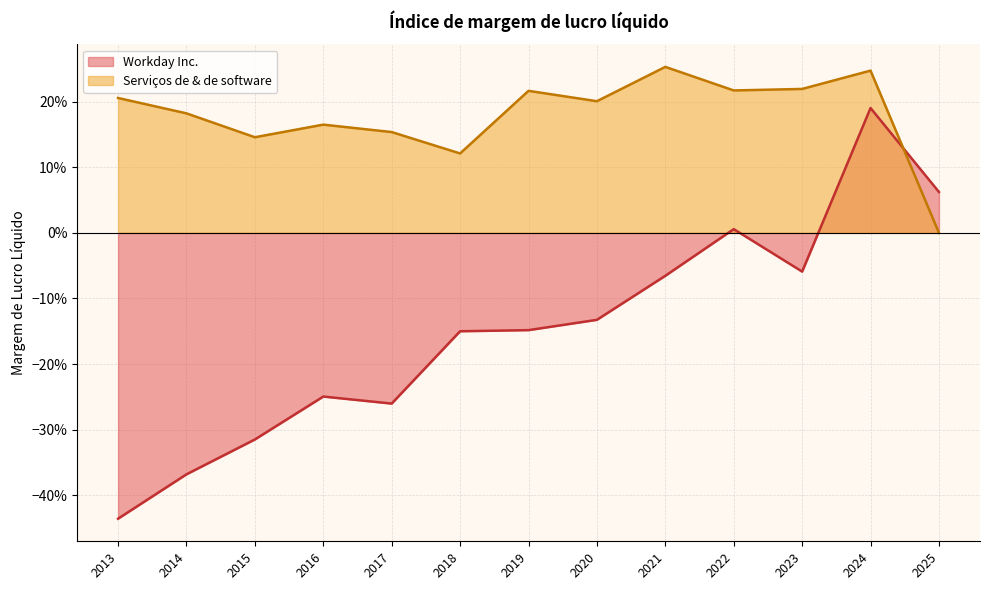

Which series has the largest range (max minus min)?

Workday Inc.